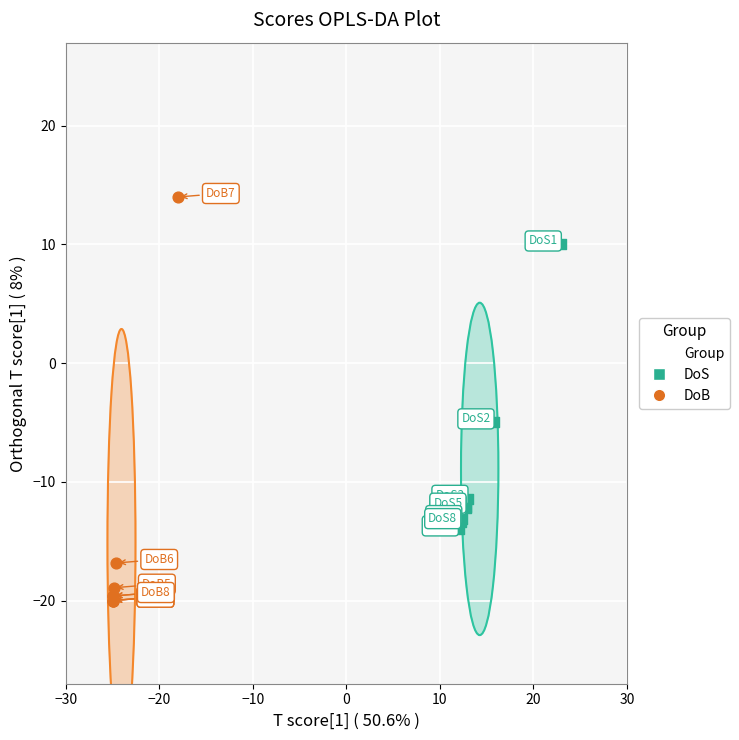

Which series contains the highest Y value?

DoB